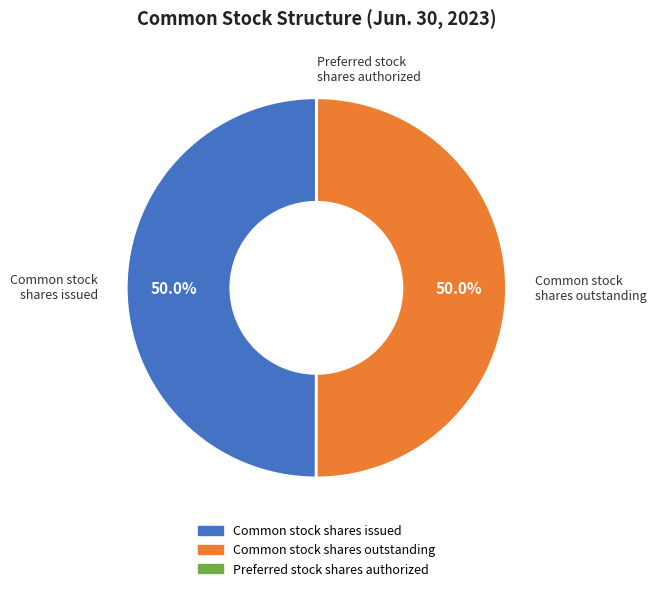

Approximately how many times larger is the value at Common stock shares outstanding compared to Common stock shares issued?

1.0